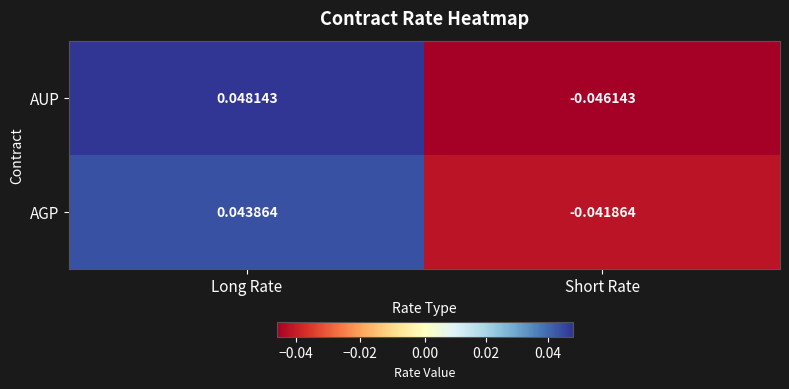

At how many categories does at least one series exceed 0?

1